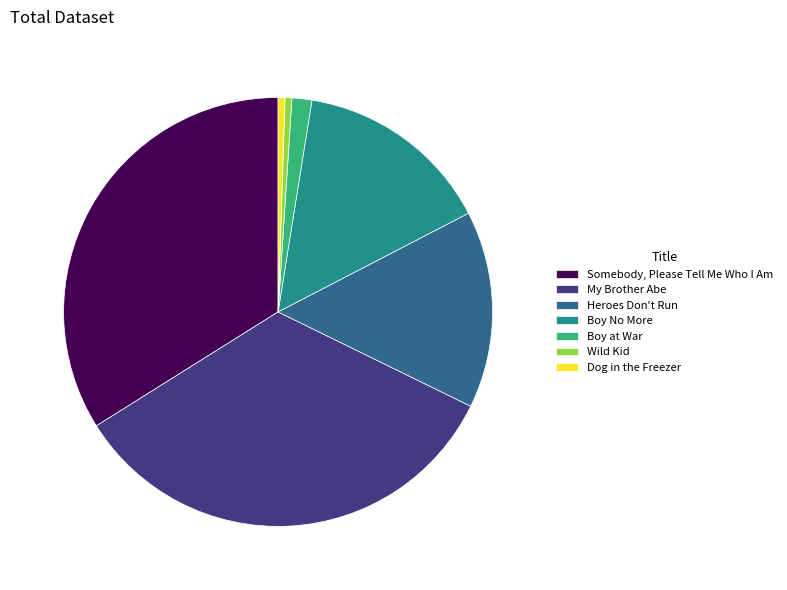

The My Brother Abe slice represents 46% of the pie. True or false?

False